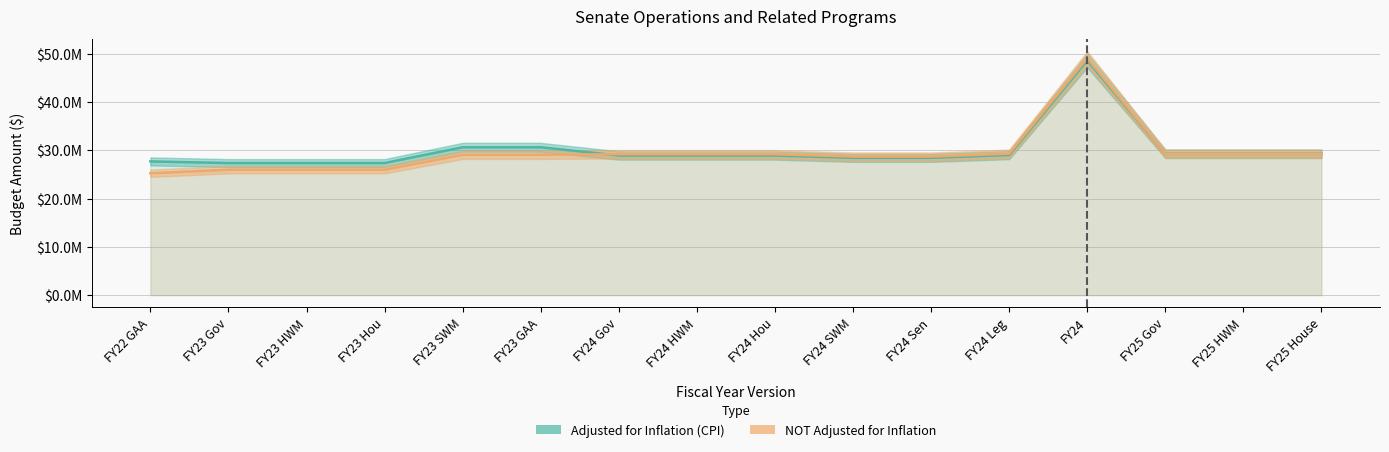

At which label is Adjusted for Inflation (CPI) closest to 37973638?

FY23 SWM